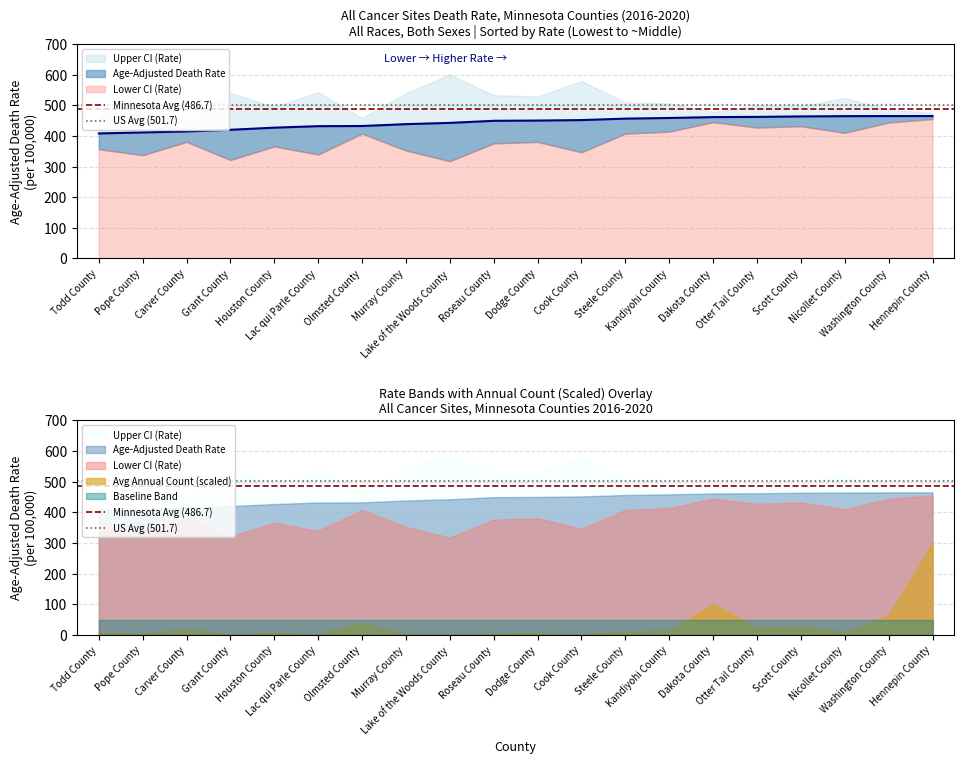

Which category has the lowest value in the Minnesota Avg (486.7) series?

Todd County